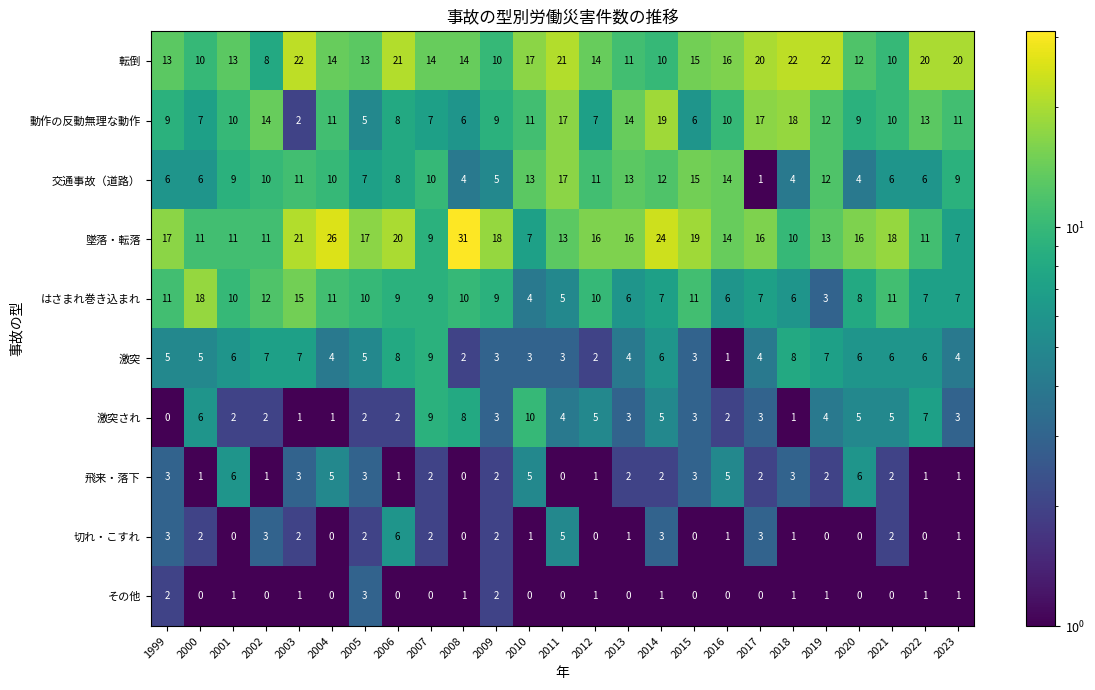

True or false: はさまれ巻き込まれ has a value of 15 at 2005.

False